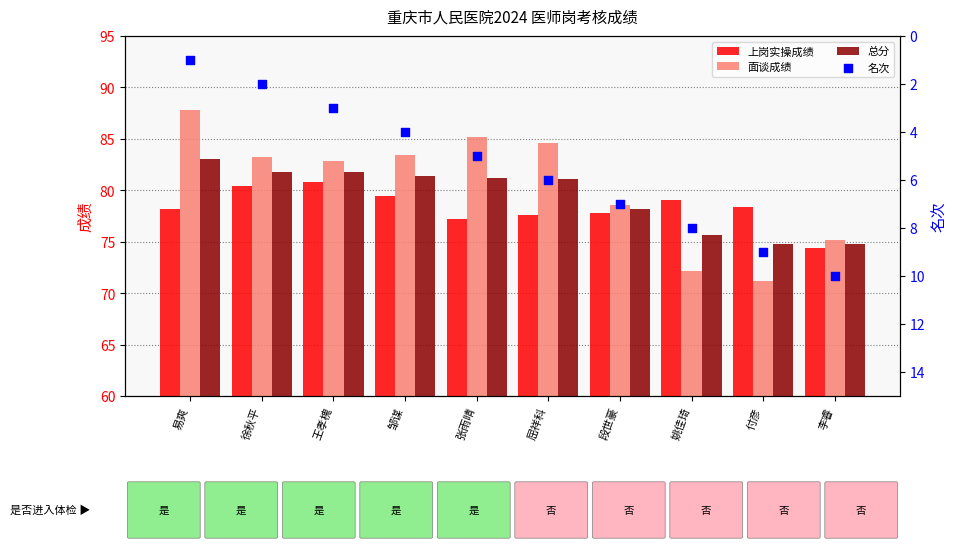

Which series has the largest Y range (max minus min)?

面谈成绩